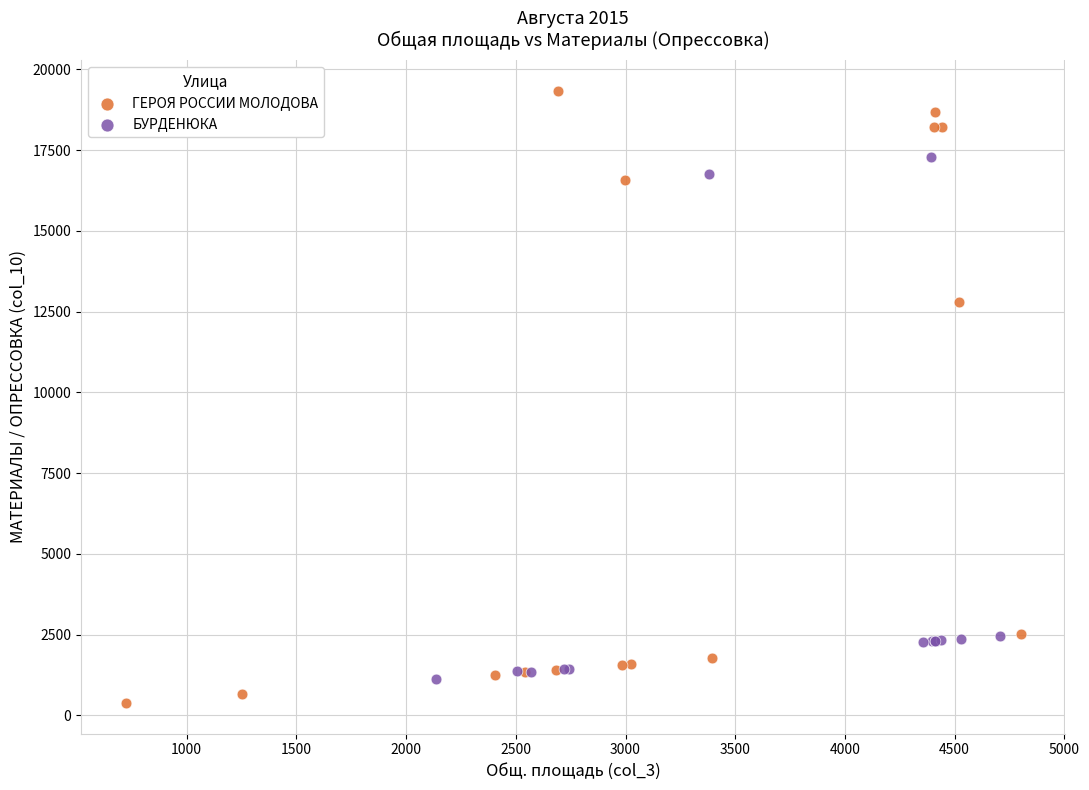

Which series contains the highest Y value?

ГЕРОЯ РОССИИ МОЛОДОВА